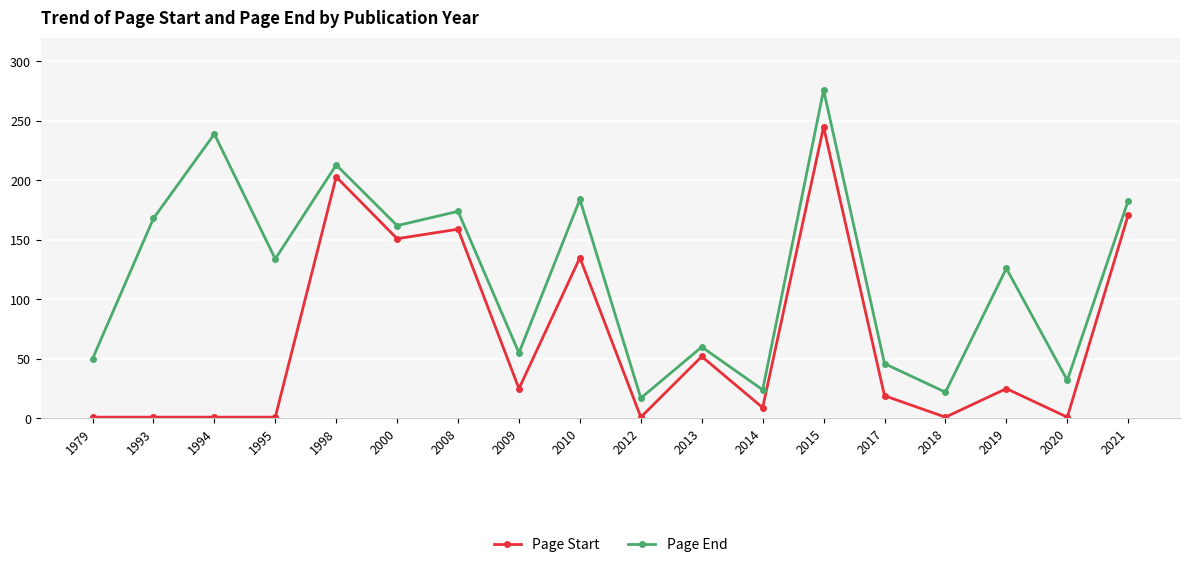

Does the chart have visible grid lines?

Yes